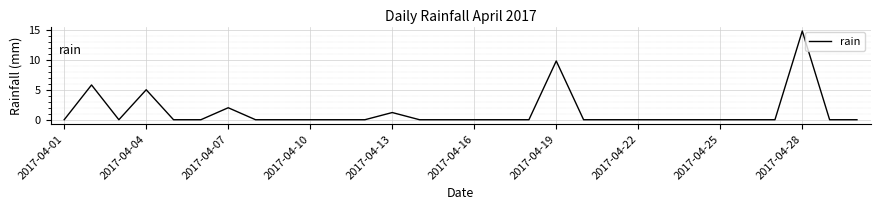

What is the greatest value displayed?

14.8